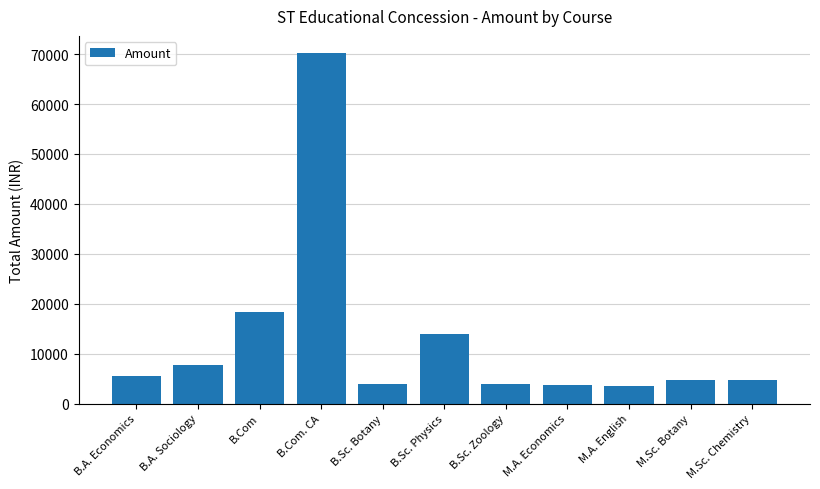

Approximately how many times larger is the value at B.Sc. Physics compared to B.A. Sociology?

1.8